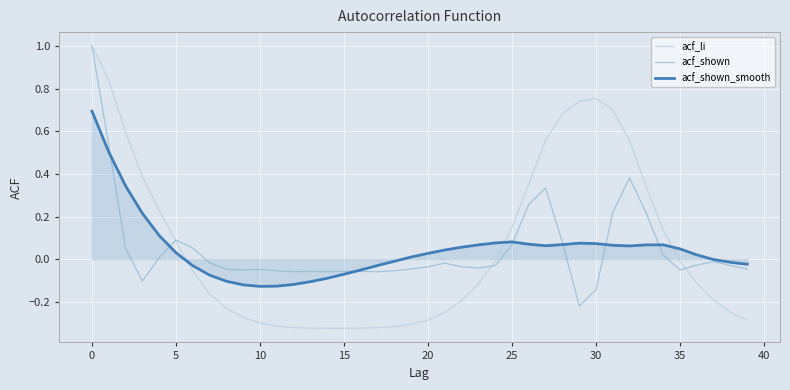

Which series has the widest spread of values?

acf_li